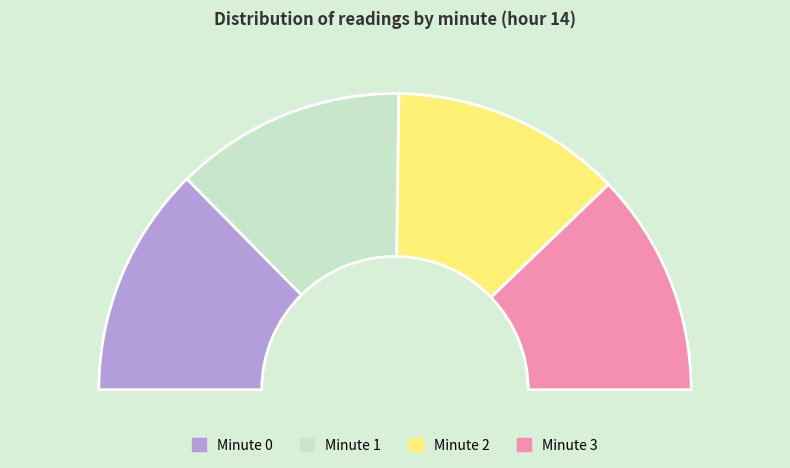

Is the sum of Minute 2 and Minute 1 greater than half?

Yes